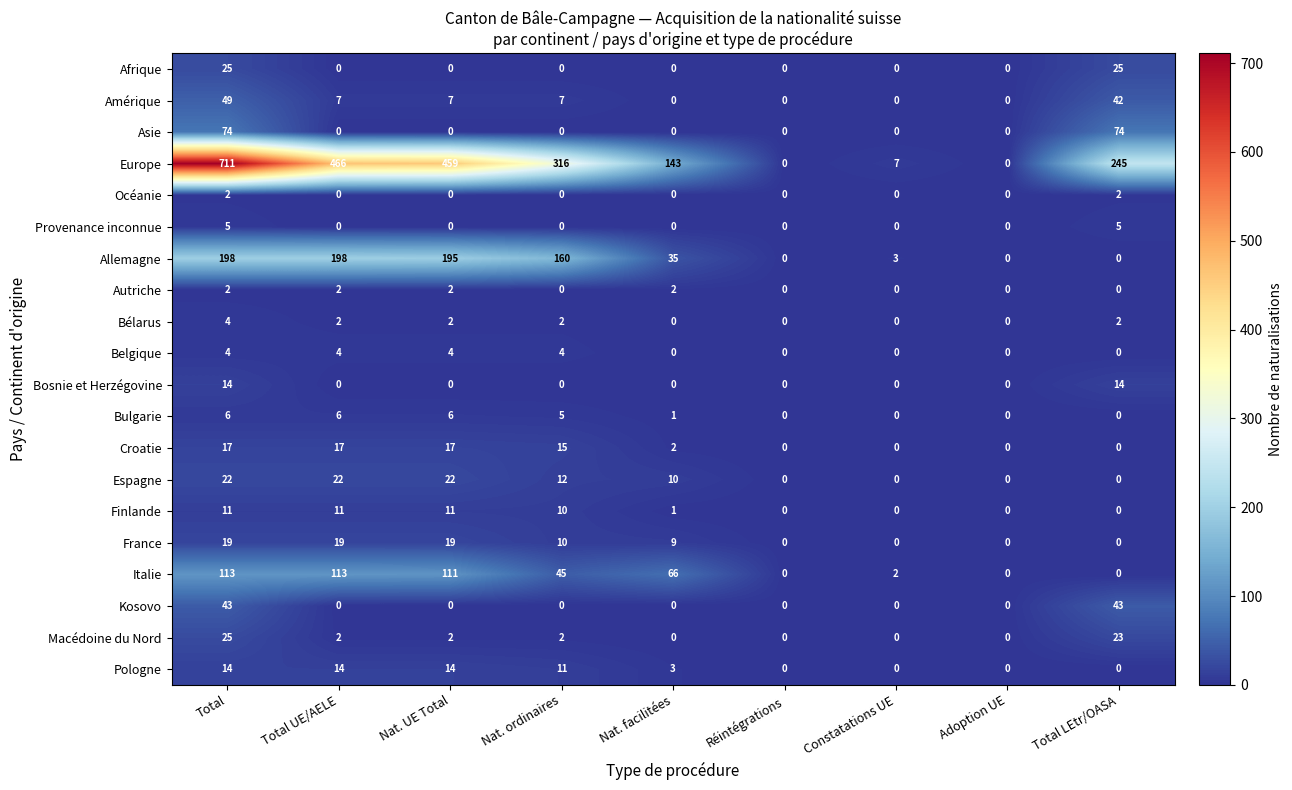

What is the sum of the Allemagne values at Nat. UE Total and Nat. ordinaires?

355